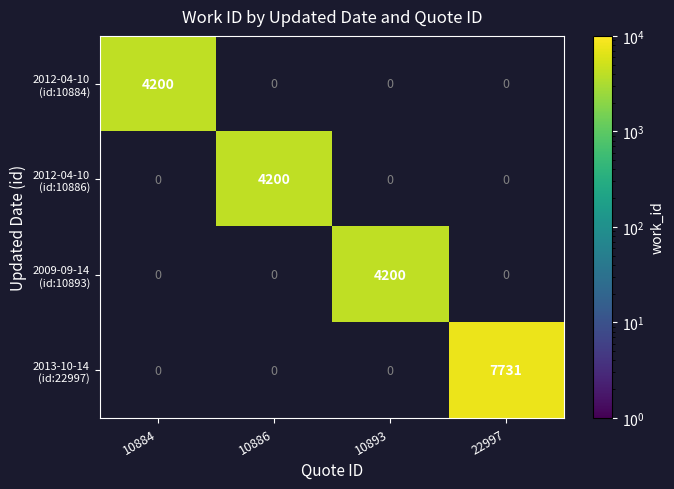

What is the spread (max minus min) of values at 22997?

7731